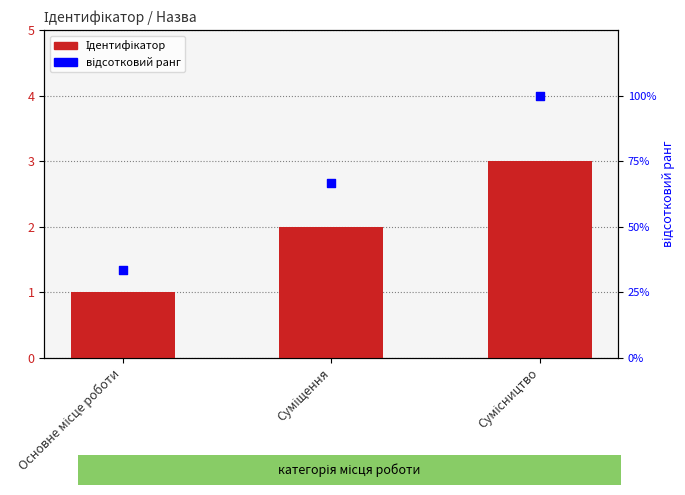

What are all the series names shown in the legend?

Ідентифікатор, відсотковий ранг